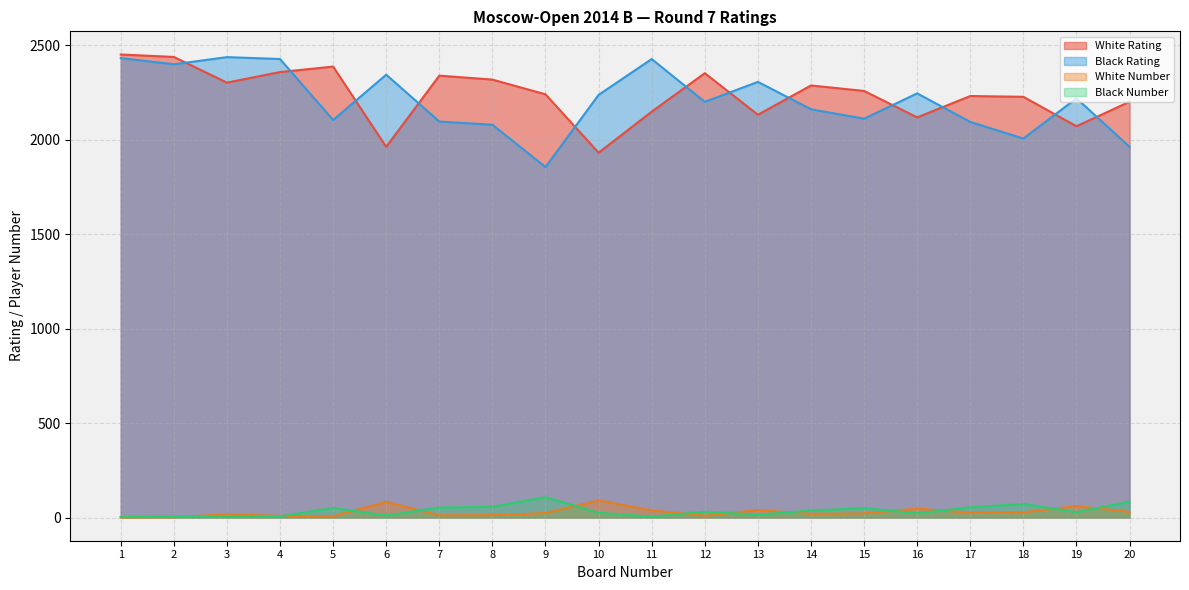

What is the difference between the White Number values at 7 and 2?

10